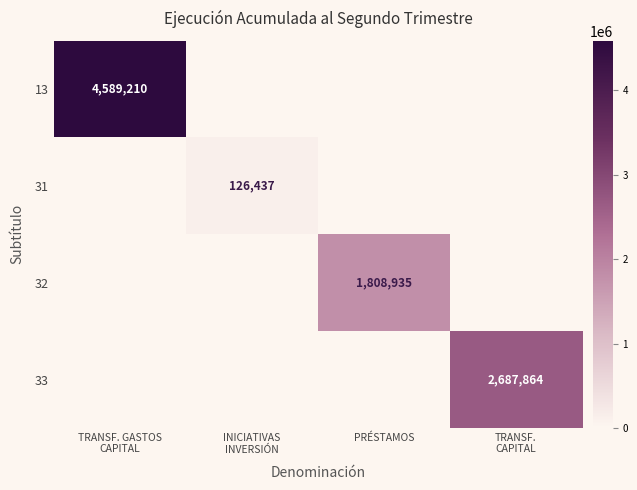

What is the total value across all series at TRANSF.
CAPITAL?

2687864